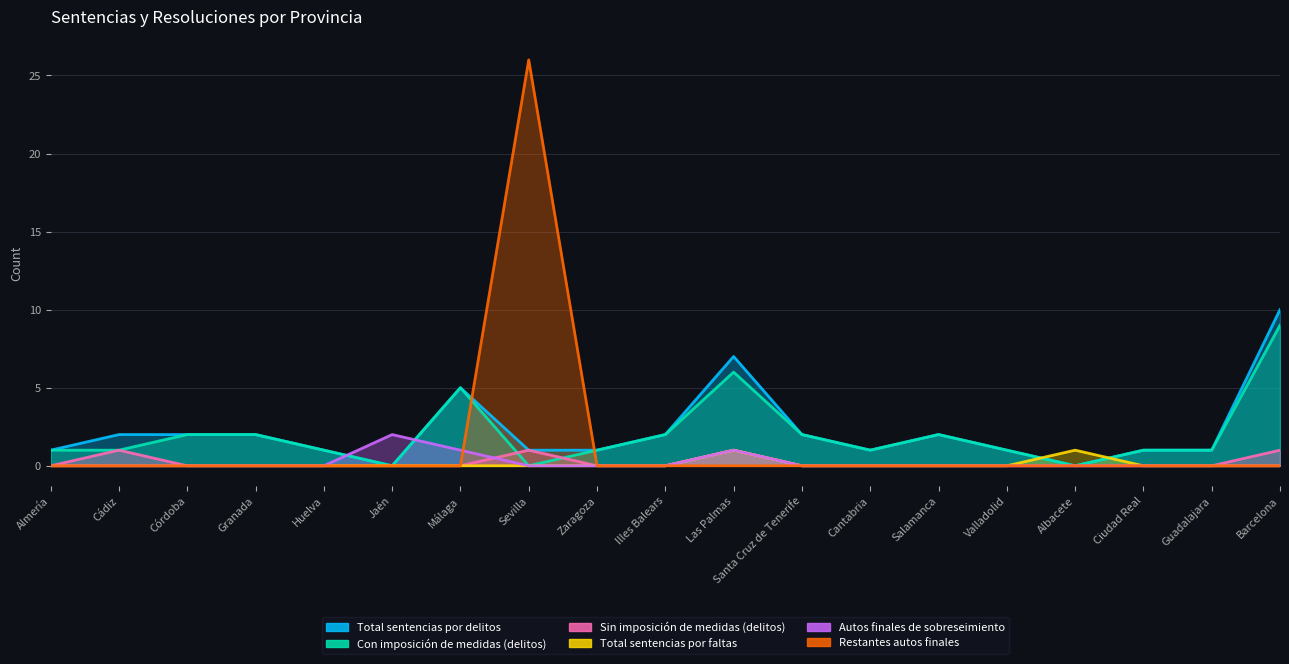

What is the difference between the maximum and minimum values in the Con imposición de medidas (delitos) series?

9